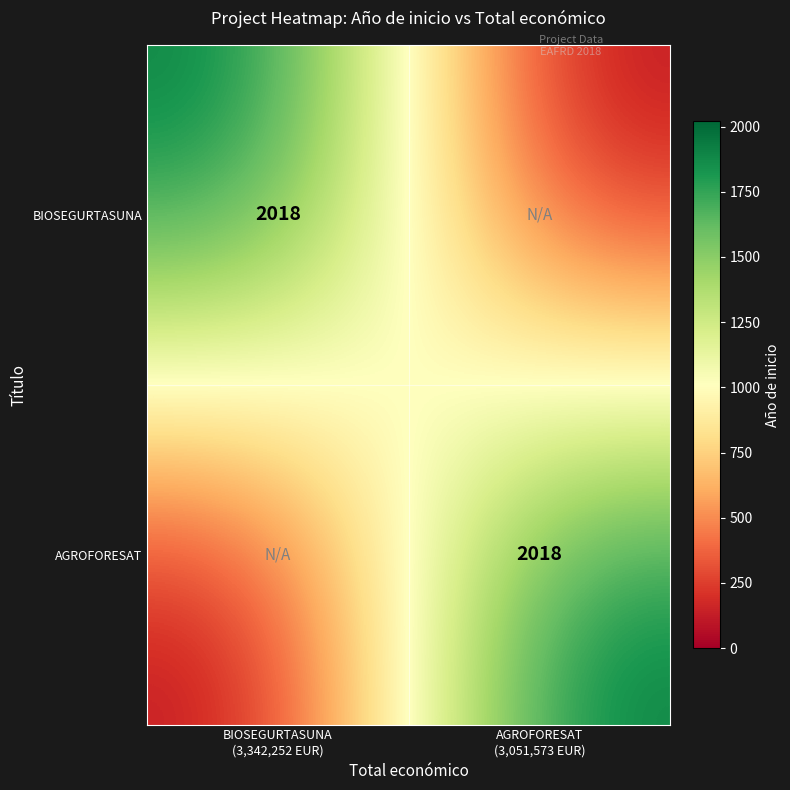

List the labels in order of BIOSEGURTASUNA value, smallest first.

AGROFORESAT (3,051,573 EUR), BIOSEGURTASUNA (3,342,252 EUR)